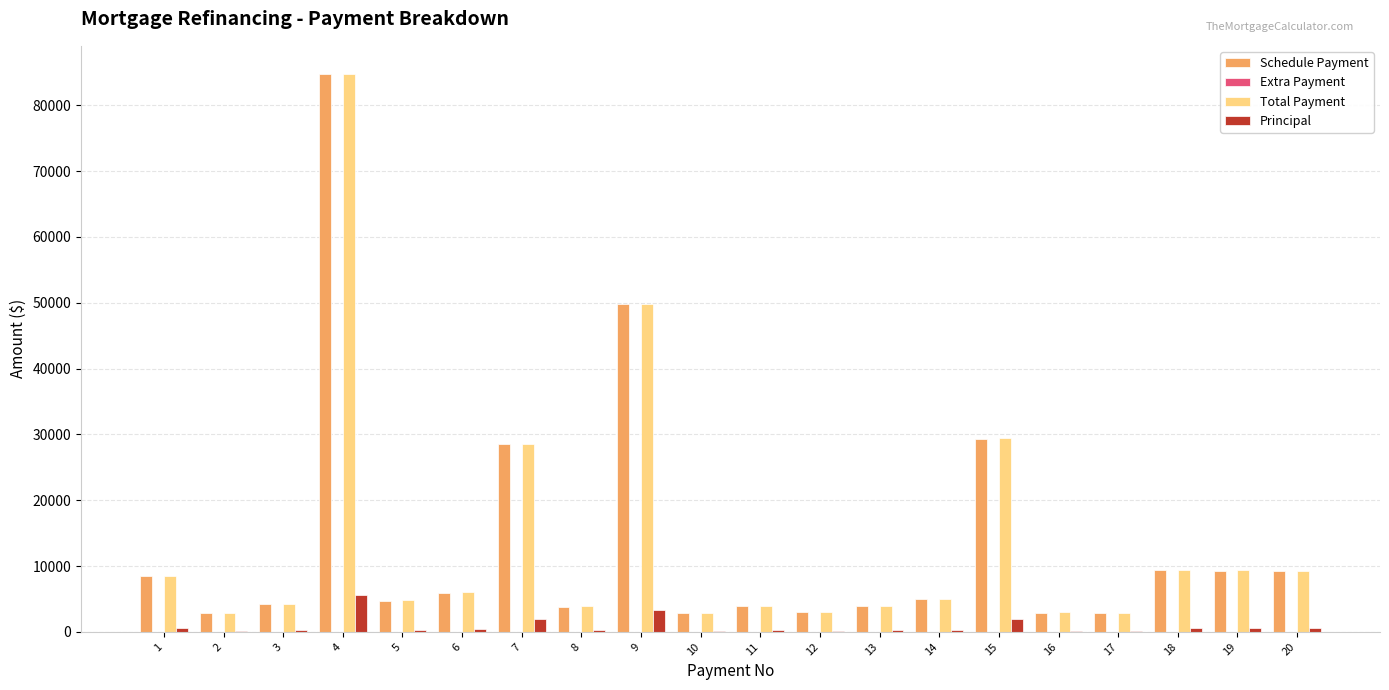

What is the sum of all Schedule Payment values?

274691.0